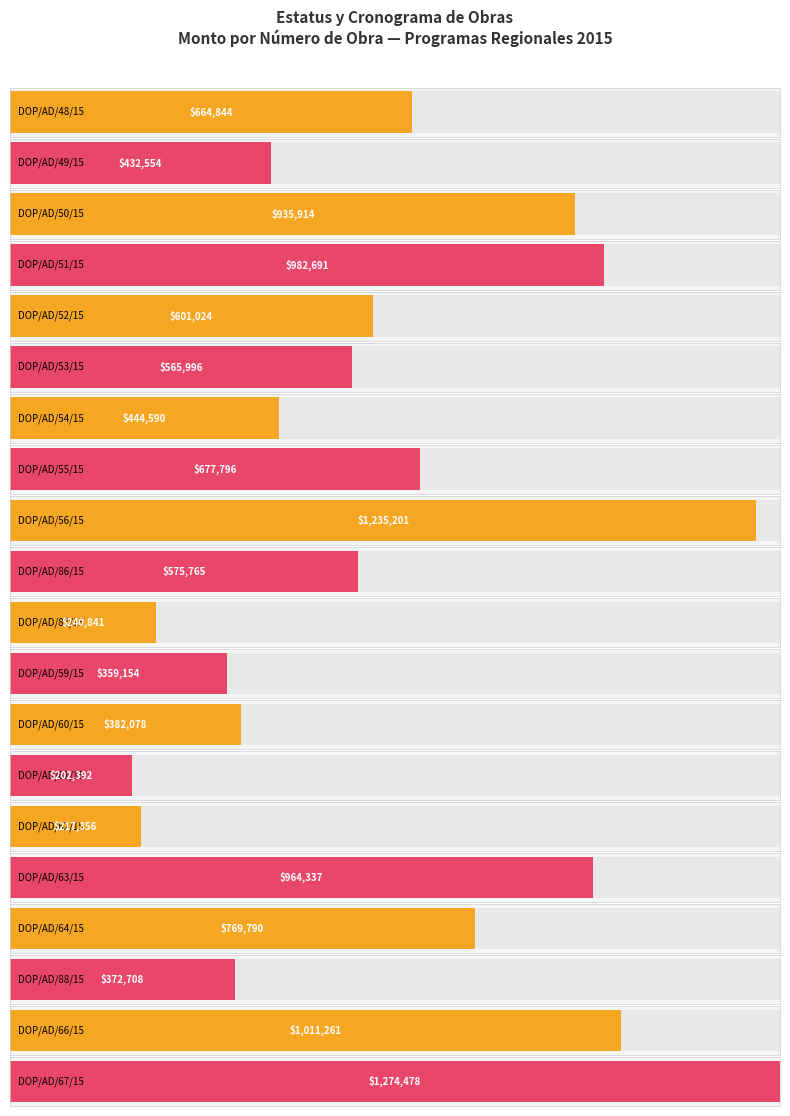

Approximately how many times larger is the value at DOP/AD/64/15 compared to DOP/AD/59/15?

2.1